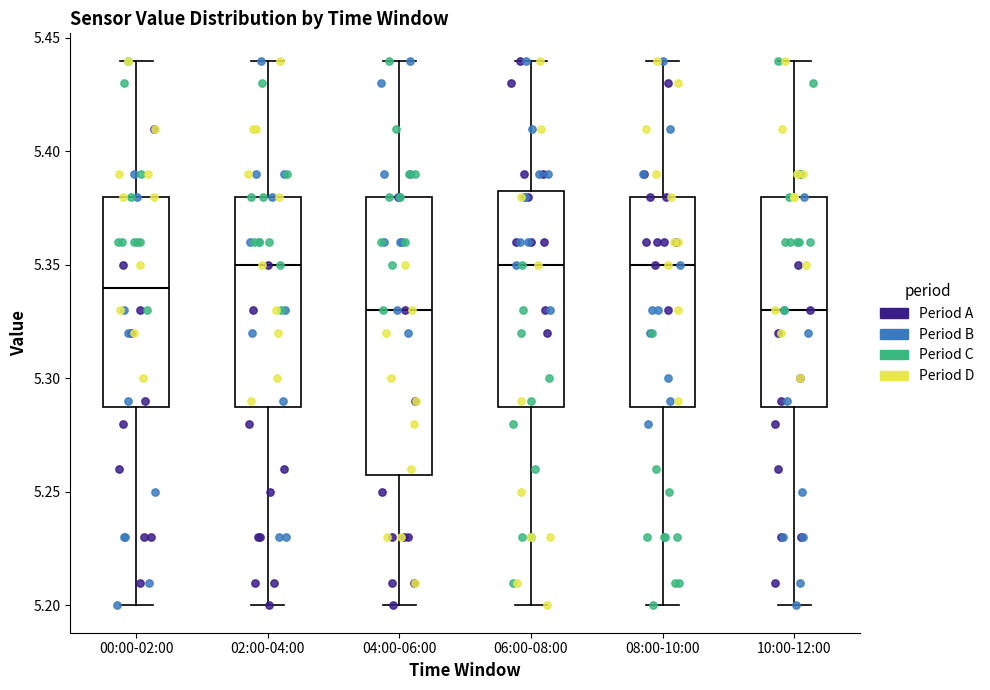

Reading left to right, read every box against the y-axis: the position of its median line, the range the box covers, and the ends of its whiskers. The values are not printed on the chart, so give them approximately, as read against the axis.

00:00-02:00: median 5.340, box 5.290 to 5.380, whiskers 5.200 to 5.440
02:00-04:00: median 5.350, box 5.290 to 5.380, whiskers 5.200 to 5.440
04:00-06:00: median 5.330, box 5.260 to 5.380, whiskers 5.200 to 5.440
06:00-08:00: median 5.350, box 5.290 to 5.385, whiskers 5.200 to 5.440
08:00-10:00: median 5.350, box 5.290 to 5.380, whiskers 5.200 to 5.440
10:00-12:00: median 5.330, box 5.290 to 5.380, whiskers 5.200 to 5.440